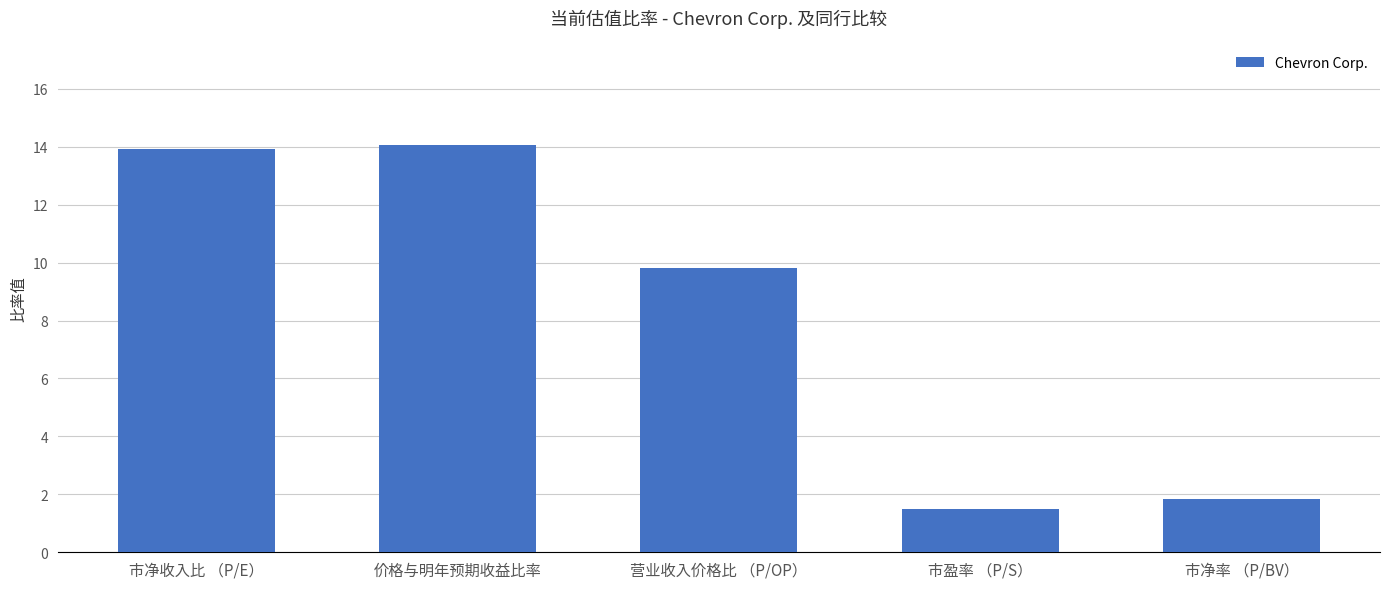

True or false: the data shows 1.9 at 市净率 （P/BV）.

True